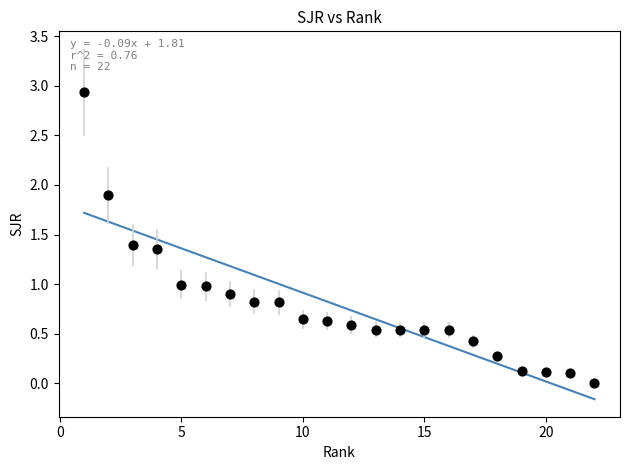

What is the range of Y values (max minus min)?

2.9